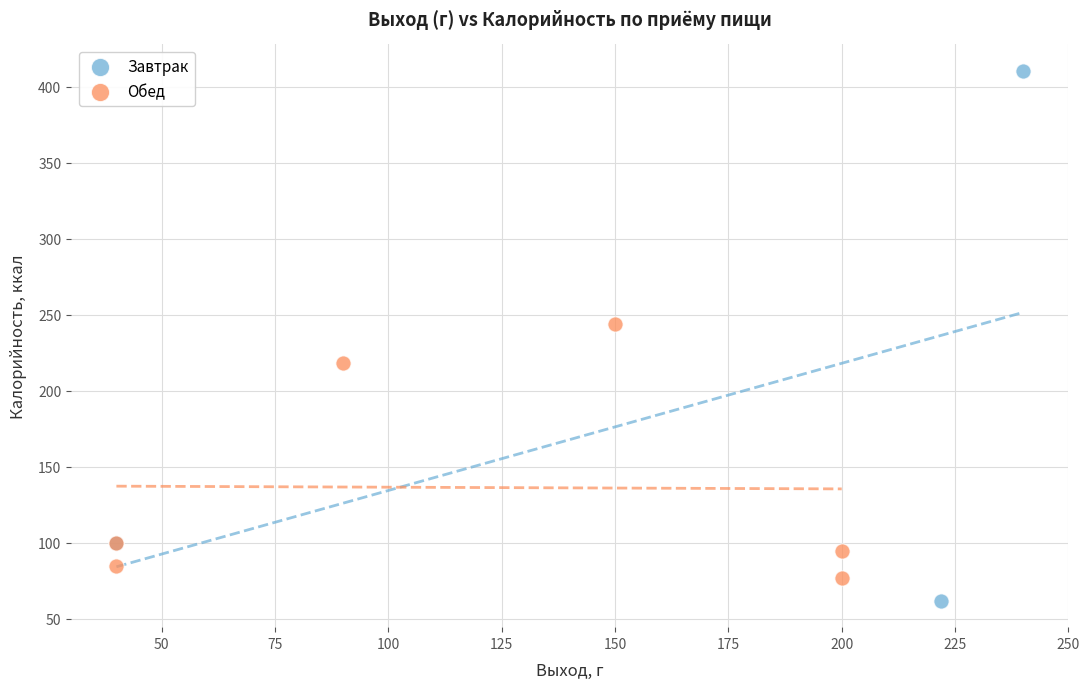

Which series reaches the maximum Y coordinate?

Завтрак